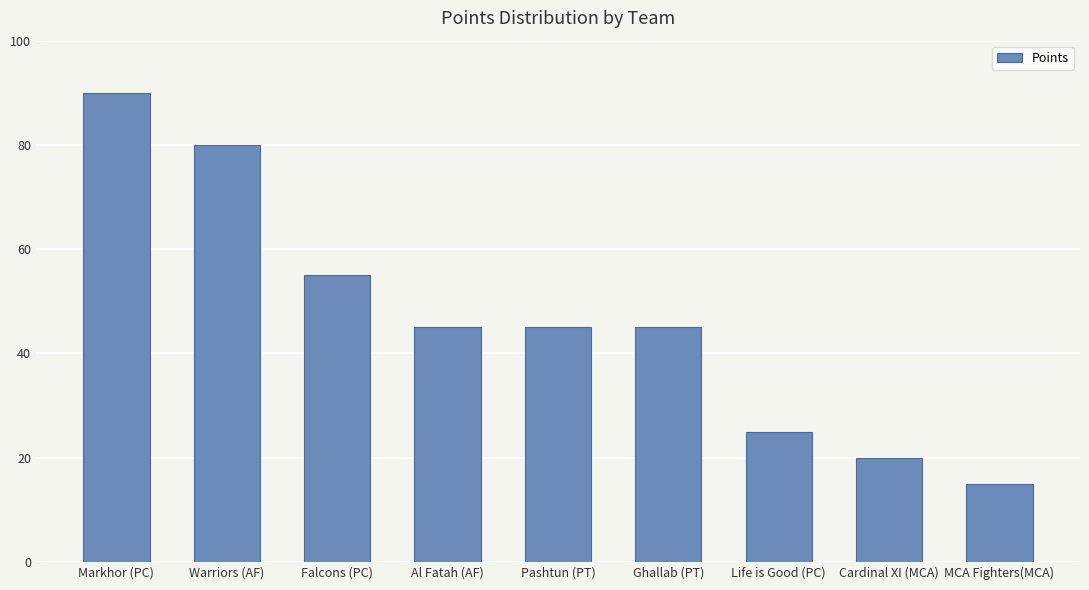

The chart shows a value of 161 at Markhor (PC). True or false?

False